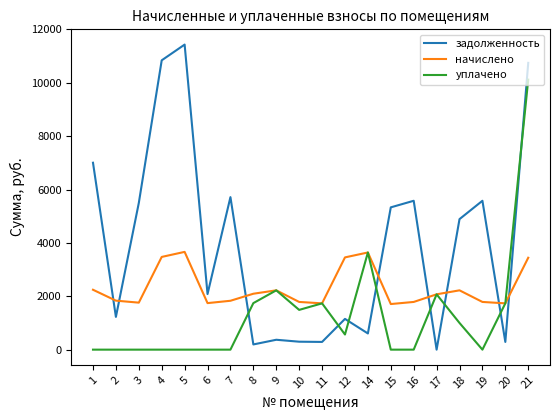

How many interior local valleys does the задолженность series have?

7